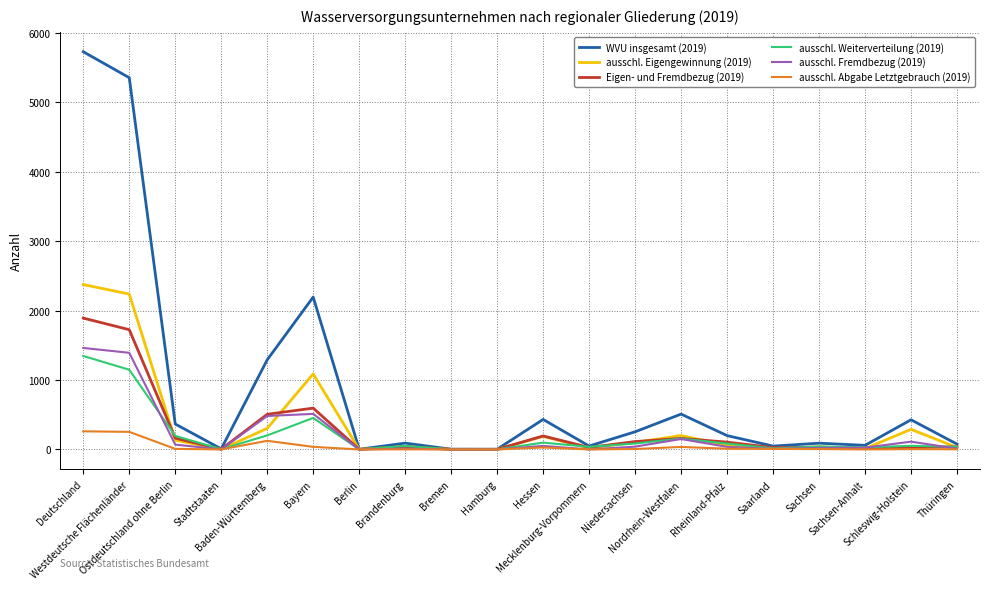

What is the label of the 11th point from the left?

Hessen